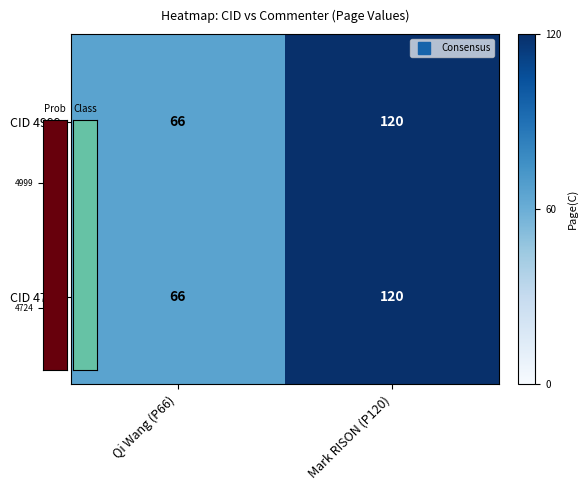

What is the sum of all CID 4724 values?

186